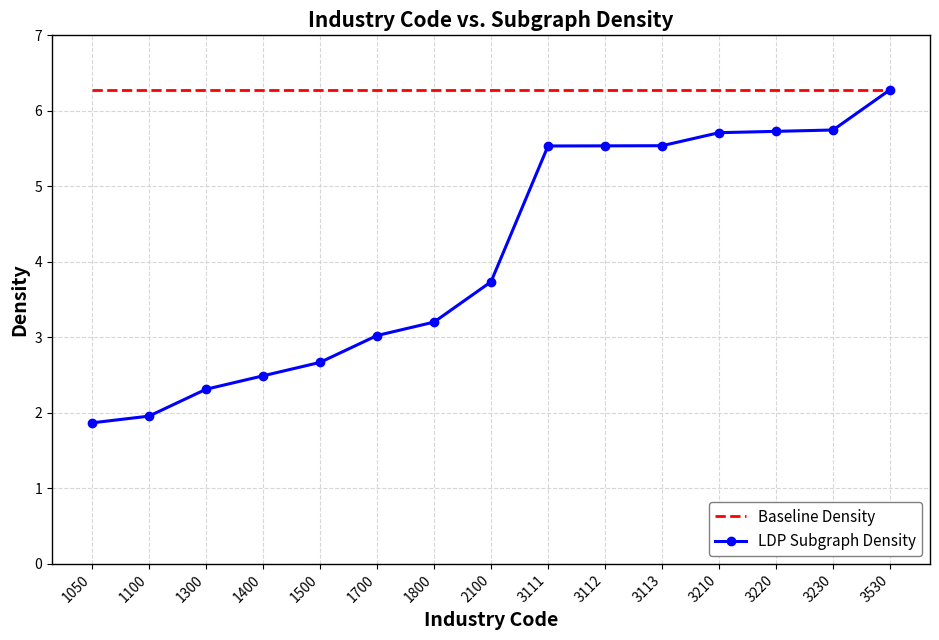

Which series changed the most between 1400 and 3112?

LDP Subgraph Density